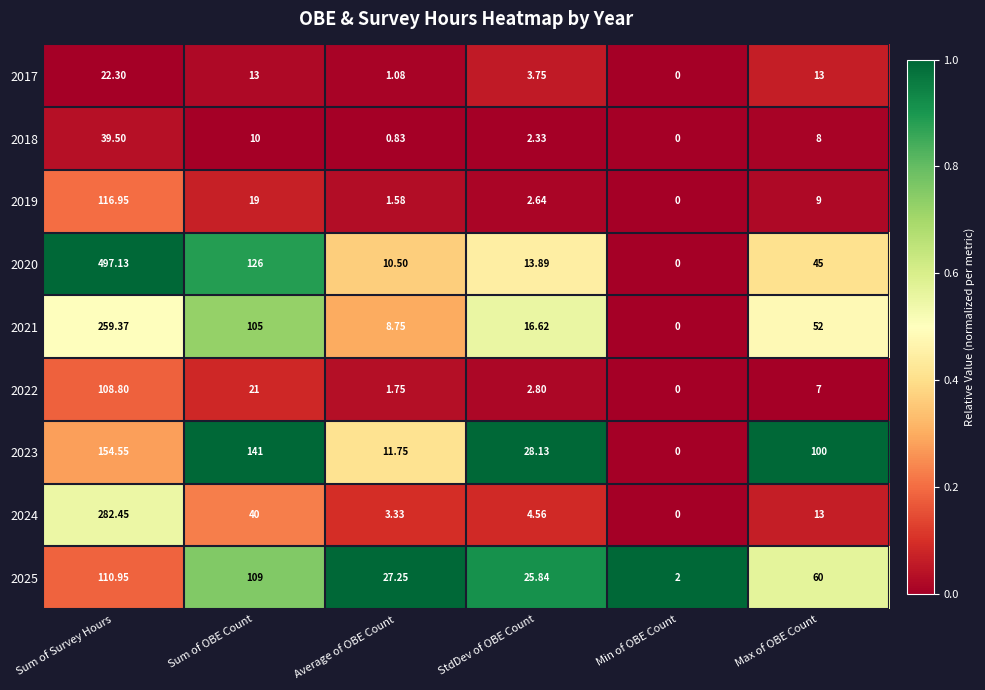

Rank the categories by 2018 value from lowest to highest.

Min of OBE Count, Average of OBE Count, StdDev of OBE Count, Max of OBE Count, Sum of OBE Count, Sum of Survey Hours